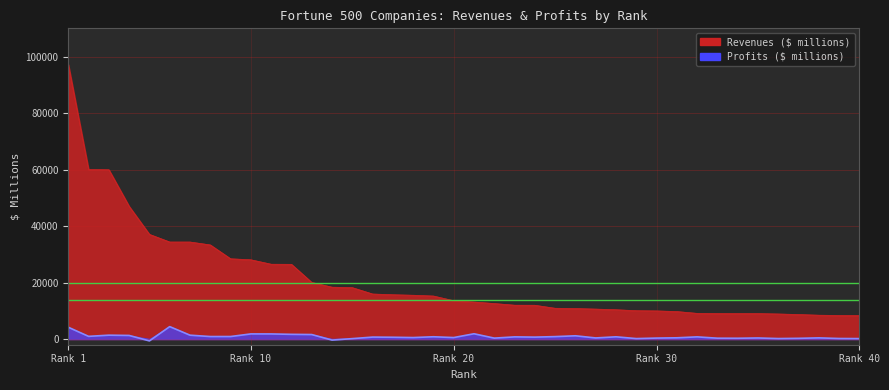

What is the sum of the Revenues ($ millions) values at 32 and 10?

37174.6